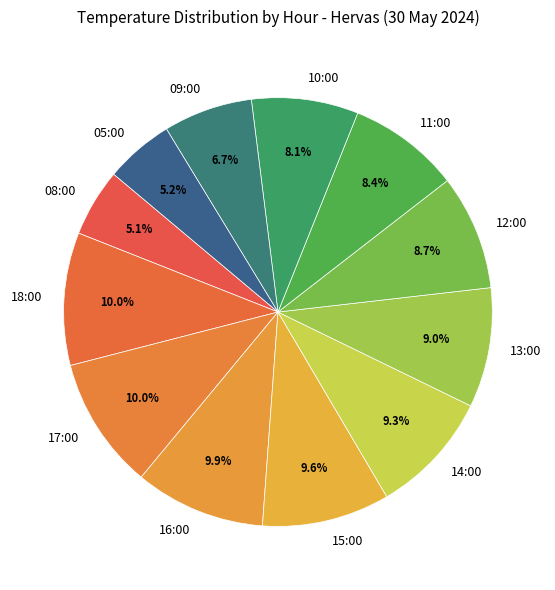

True or false: 10:00 accounts for 8% of the total.

True